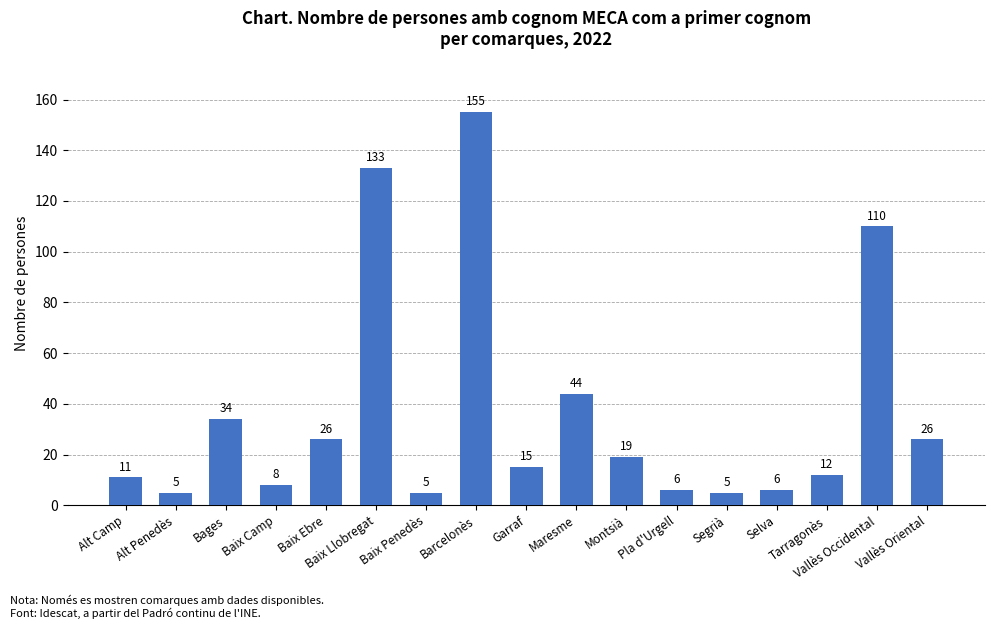

Approximately how many times larger is the value at Vallès Occidental compared to Baix Llobregat?

0.8